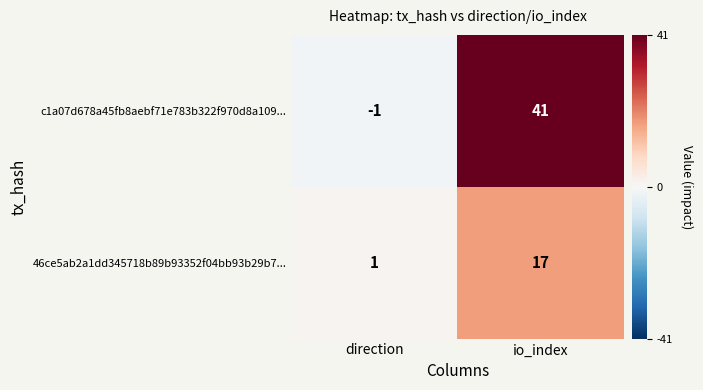

Reading left to right, extract all data points from this chart.

c1a07d678a45fb8aebf71e783b322f970d8a109...: direction=-1	io_index=41
46ce5ab2a1dd345718b89b93352f04bb93b29b7...: direction=1	io_index=17